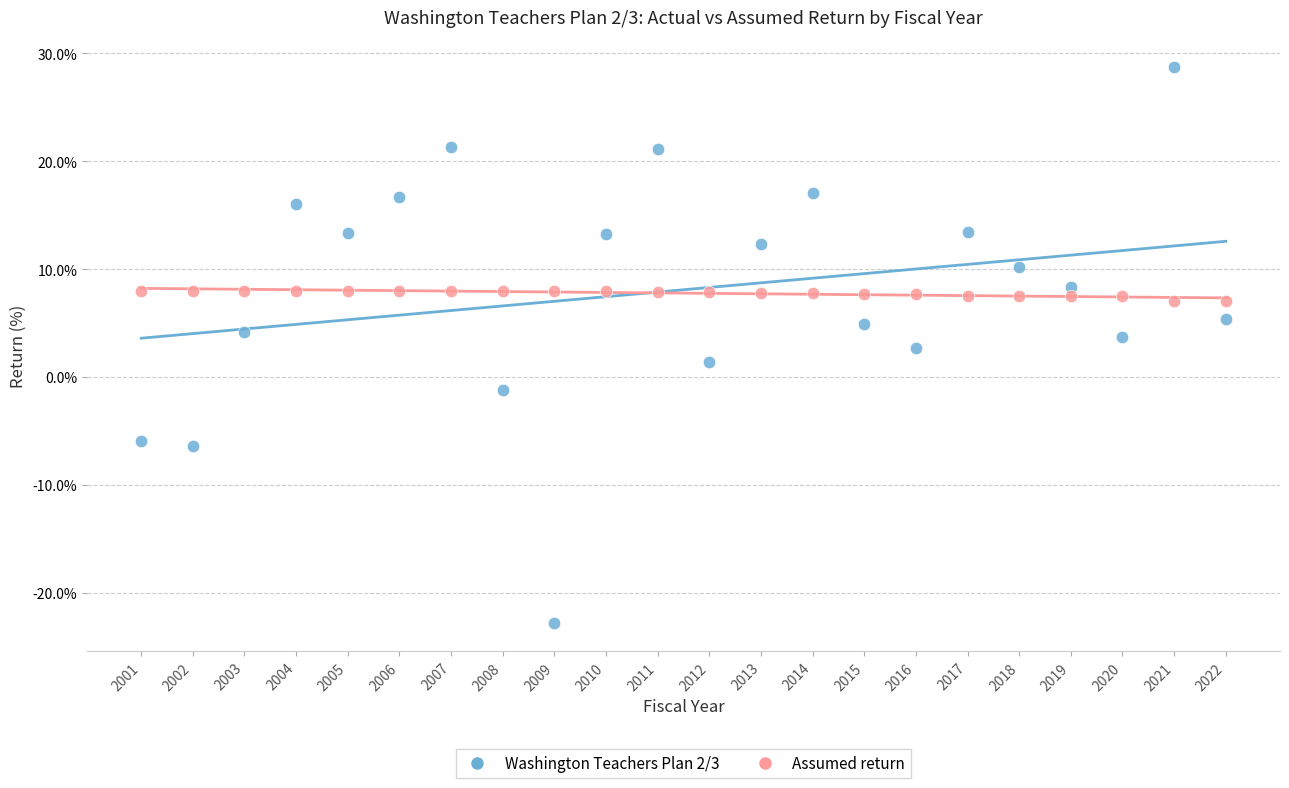

Which series contains the highest Y value?

Washington Teachers Plan 2/3